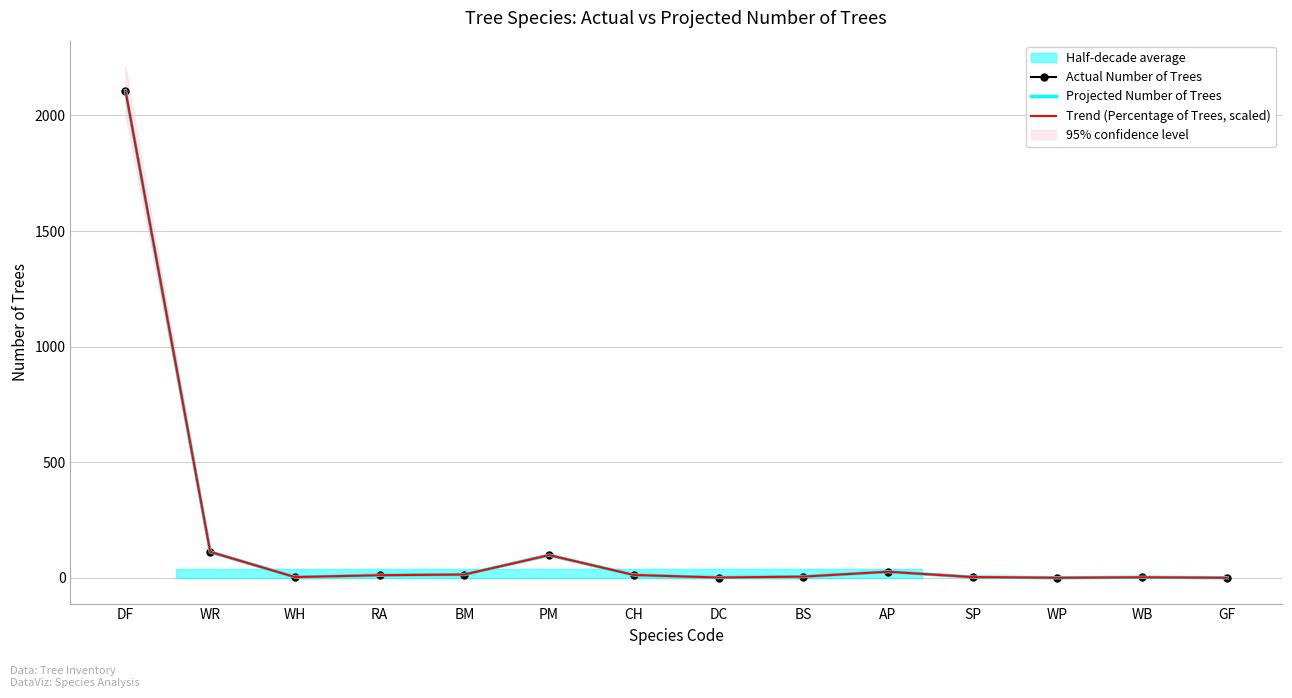

Is the value of Trend (Percentage of Trees, scaled) at DC greater than the value of Projected Number of Trees at SP?

No